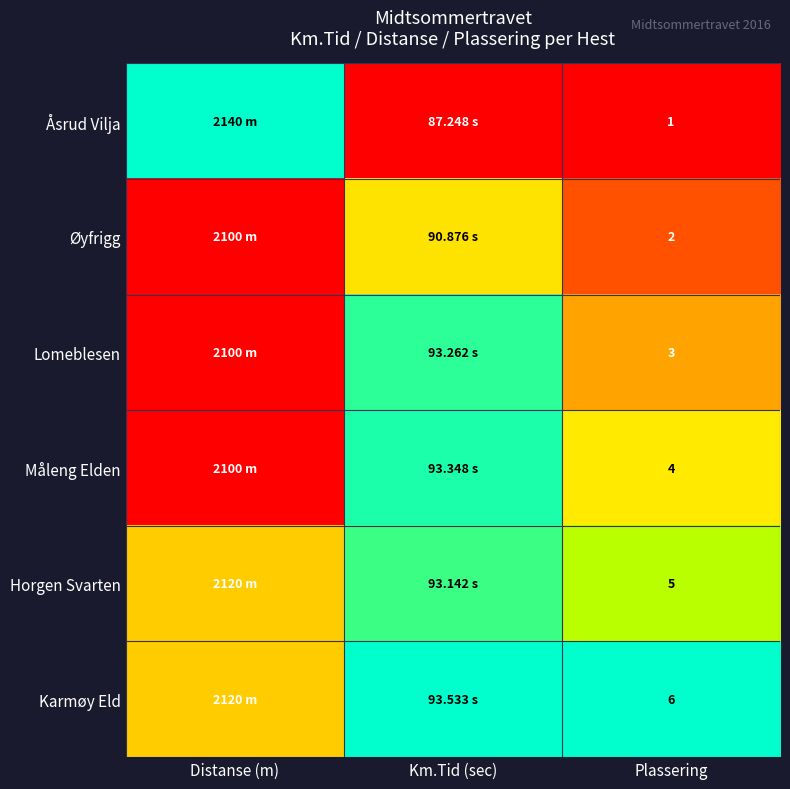

Is the value of Karmøy Eld at Plassering greater than the value of Åsrud Vilja at Plassering?

Yes